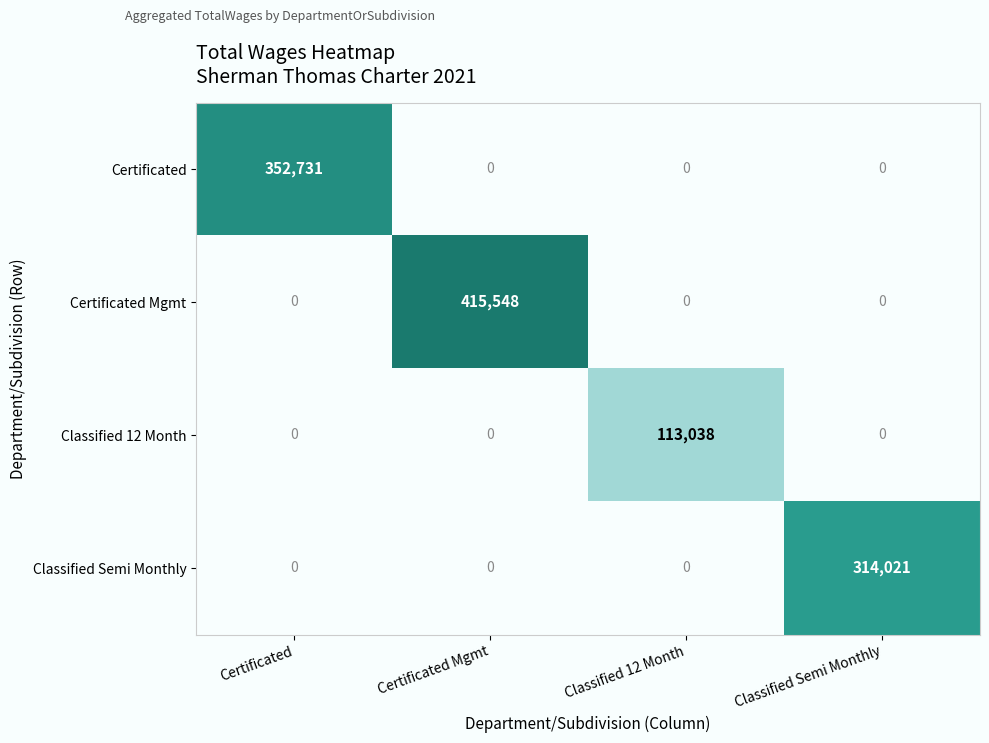

What is the difference between the Certificated values at Certificated and Classified Semi Monthly?

352731